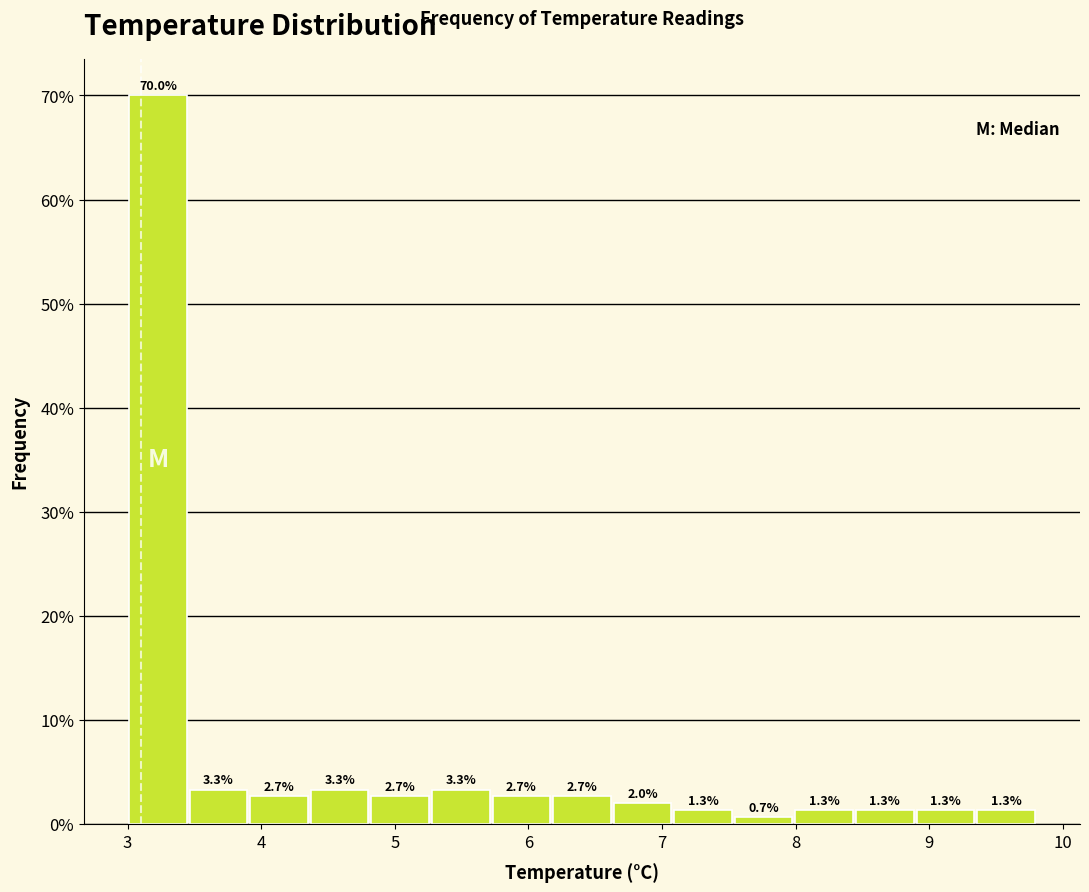

Reading left to right, list every bar in this chart as the range it spans on the x-axis followed by its height. The bar edges are not printed on the chart, so give them approximately, as read against the axis.

3.0 to 3.5: 70.0
3.5 to 3.9: 3.3
3.9 to 4.4: 2.7
4.4 to 4.8: 3.3
4.8 to 5.3: 2.7
5.3 to 5.7: 3.3
5.7 to 6.2: 2.7
6.2 to 6.6: 2.7
6.6 to 7.1: 2.0
7.1 to 7.5: 1.3
7.5 to 8.0: 0.7
8.0 to 8.4: 1.3
8.4 to 8.9: 1.3
8.9 to 9.3: 1.3
9.3 to 9.8: 1.3